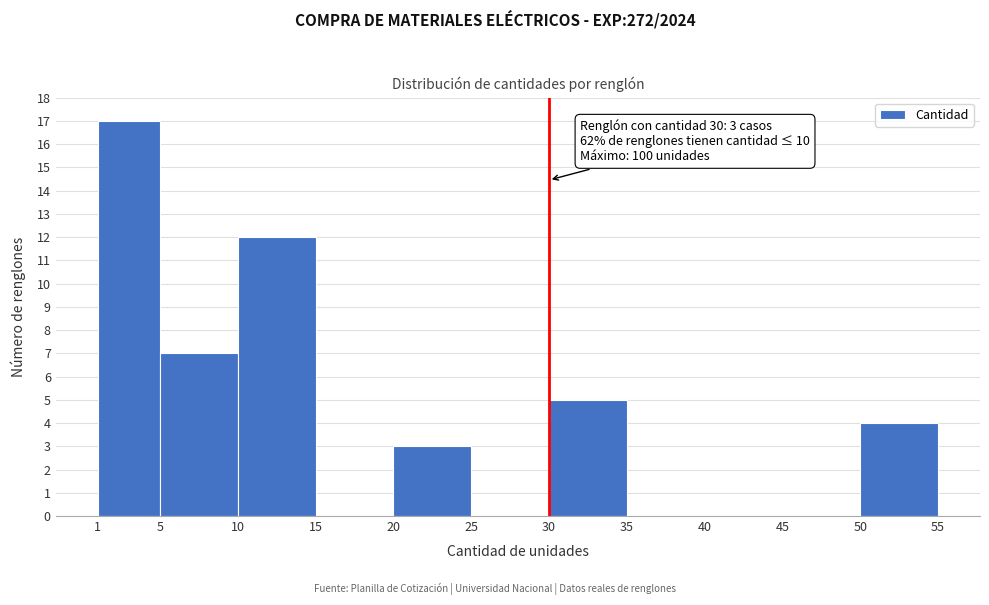

Over which range of the x-axis is the bar tallest?

1 to 5